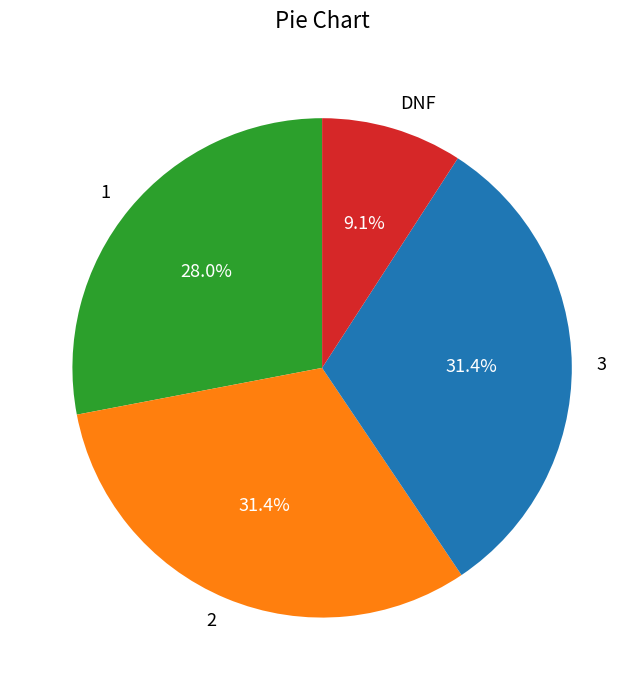

True or false: DNF accounts for 9% of the total.

True